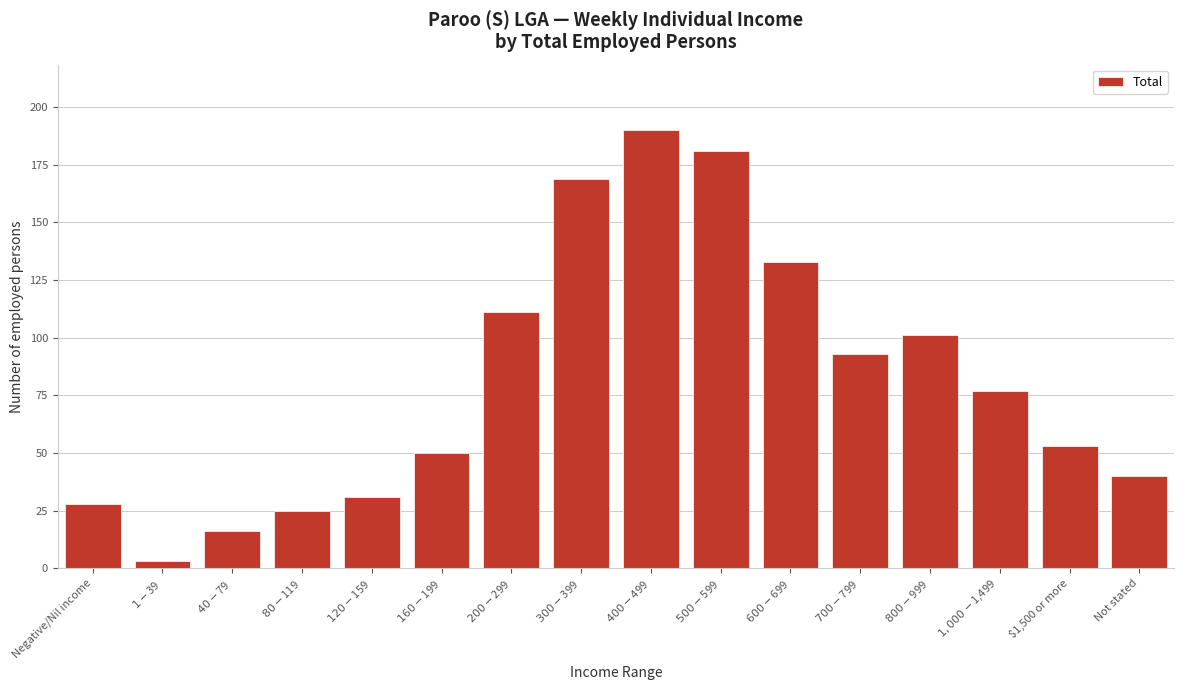

Reading right to left, list all the values displayed in this chart.

40	53	77	101	93	133	181	190	169	111	50	31	25	16	3	28